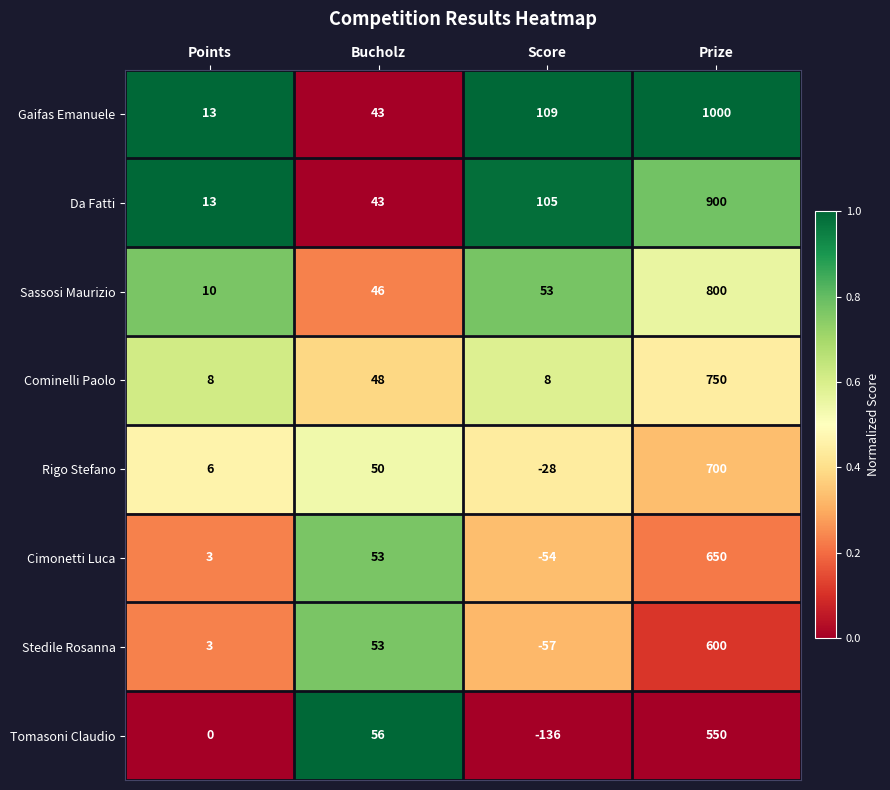

The Da Fatti series shows 239 at Prize. True or false?

False